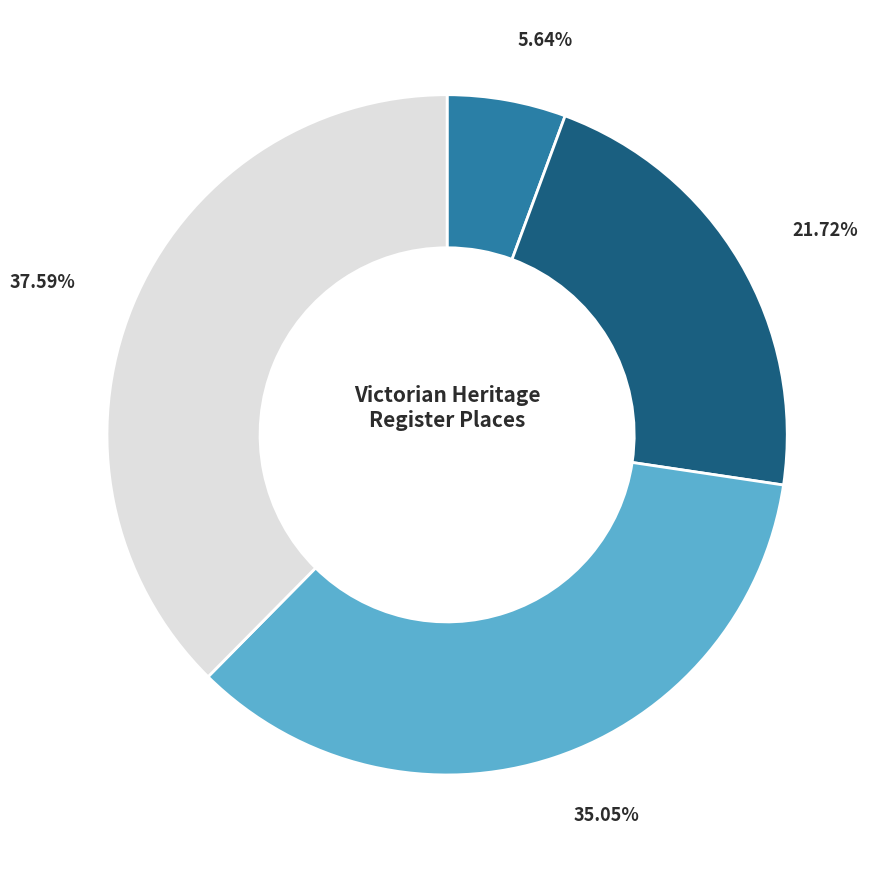

Does any single category account for the majority?

No